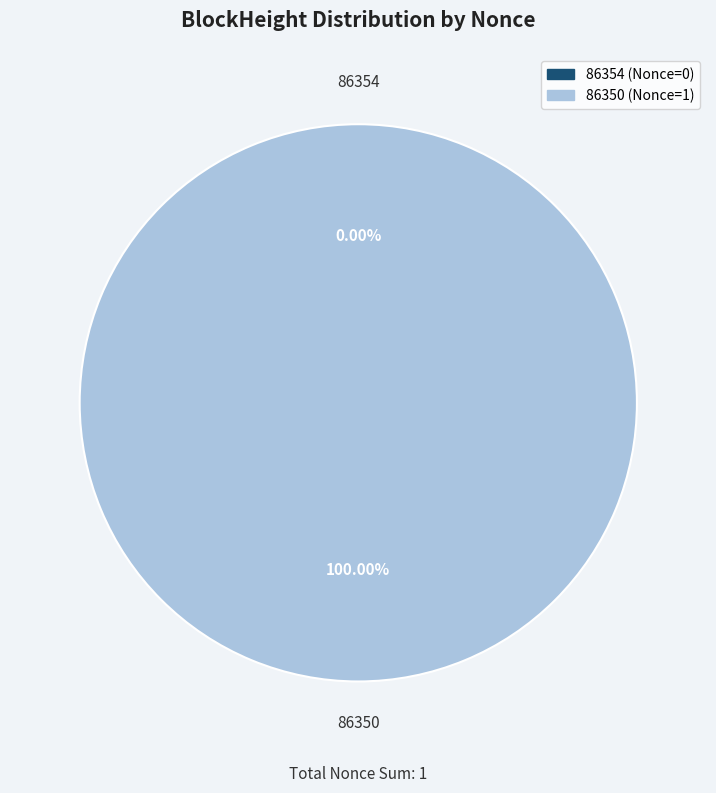

Which slice is the largest?

86350